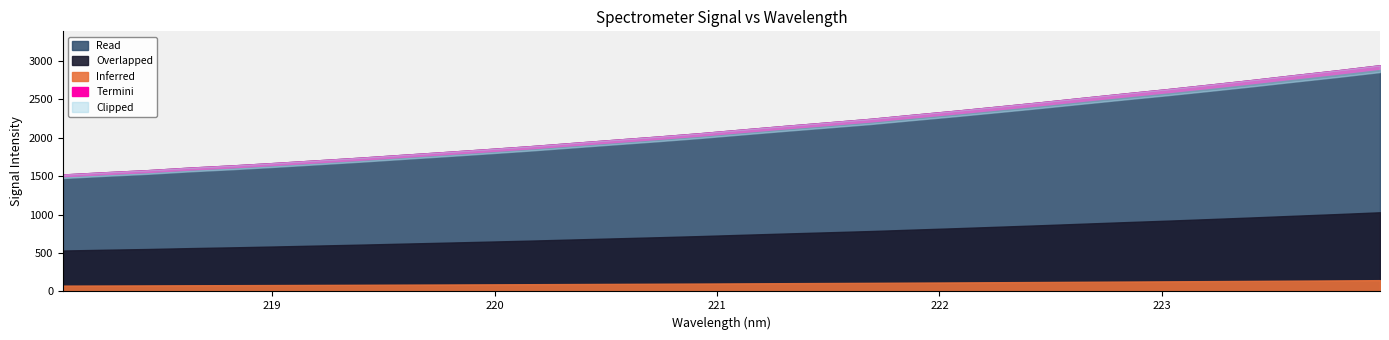

True or false: x and y intersect in this chart.

False